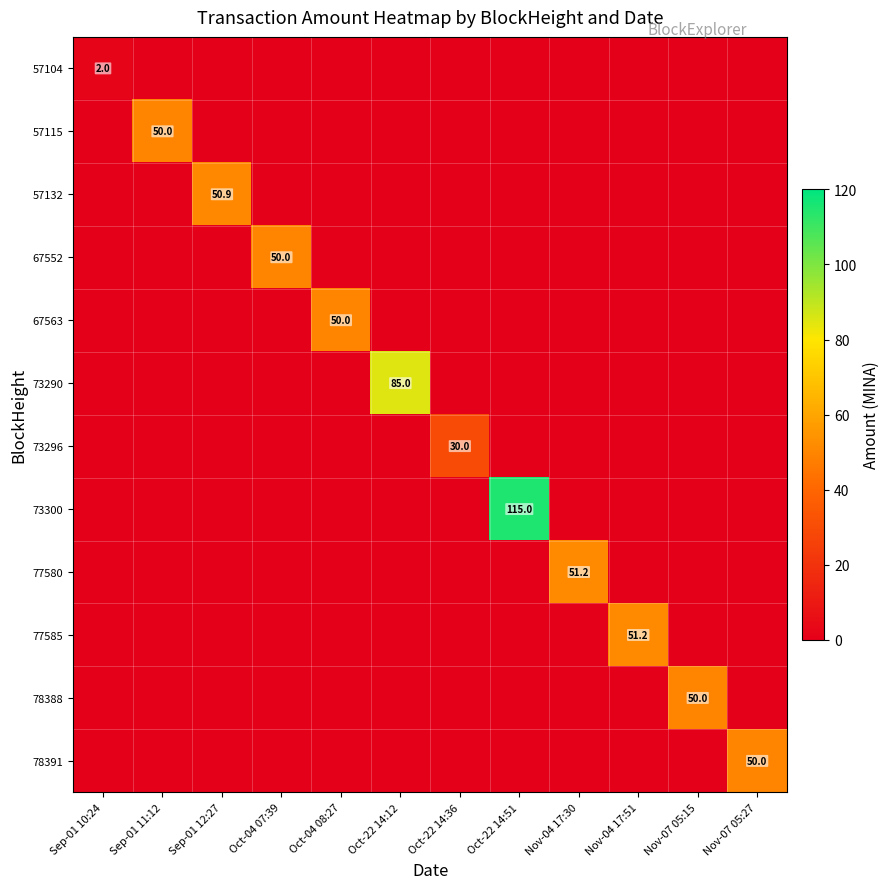

What is the sum of all 67563 values?

50.0